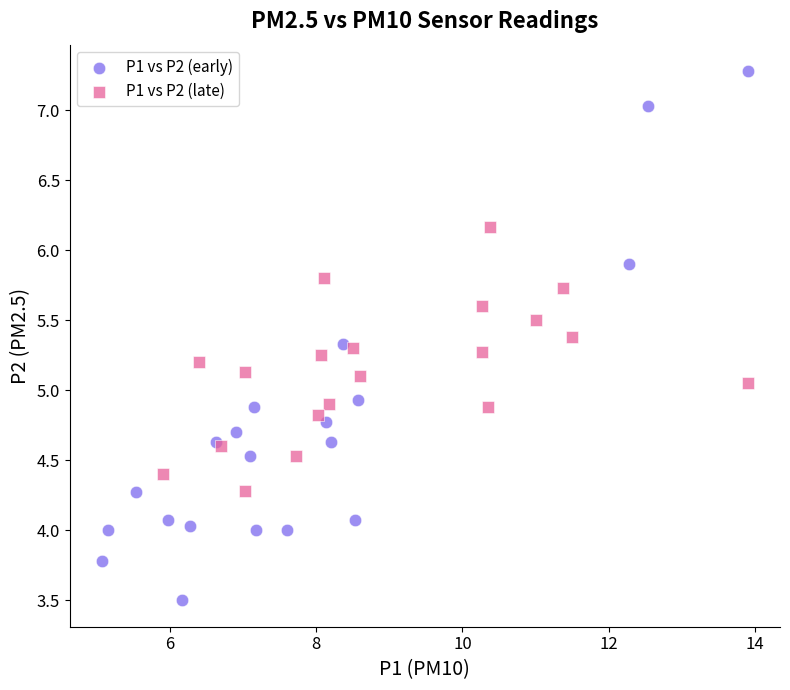

Which series has the widest spread of Y values?

P1 vs P2 (early)